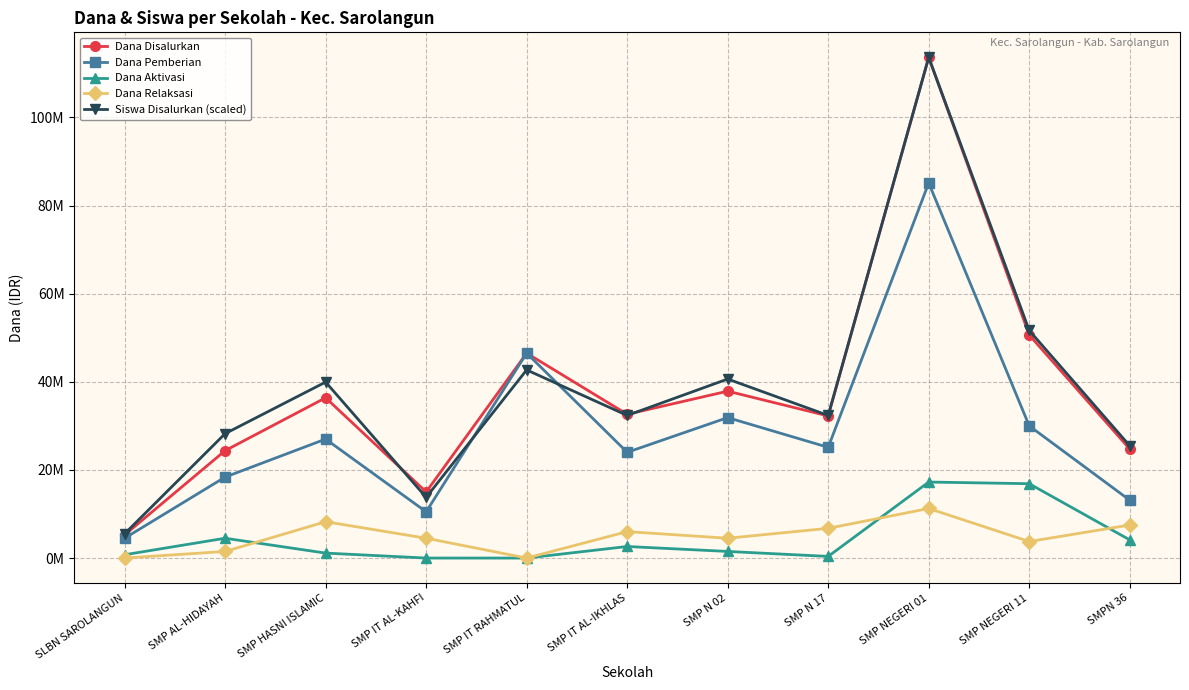

What are all the series names shown in the legend?

Dana Disalurkan, Dana Pemberian, Dana Aktivasi, Dana Relaksasi, Siswa Disalurkan (scaled)